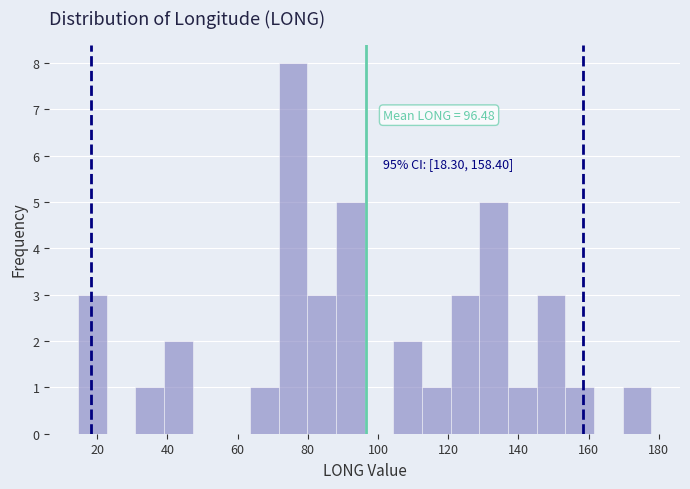

Which range on the x-axis has the tallest bar?

72 to 80